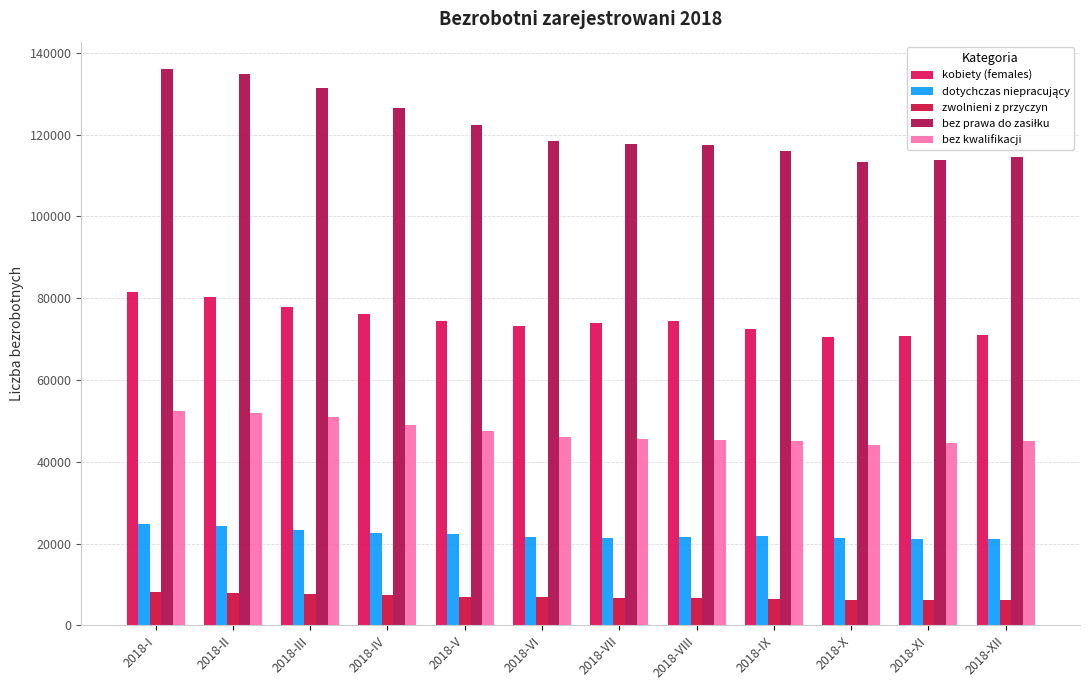

What is the approximate value of kobiety (females) at 2018-I?

81581